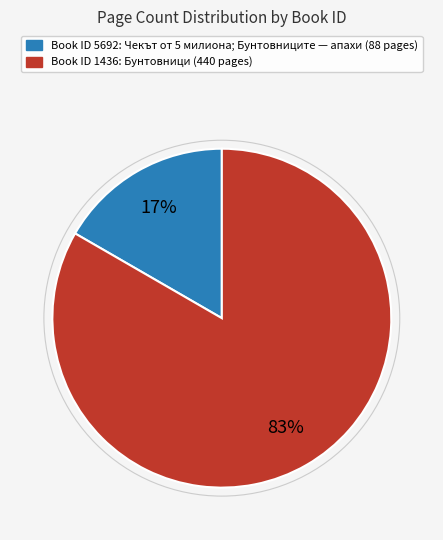

To the nearest percent, what is the average slice percentage?

50%